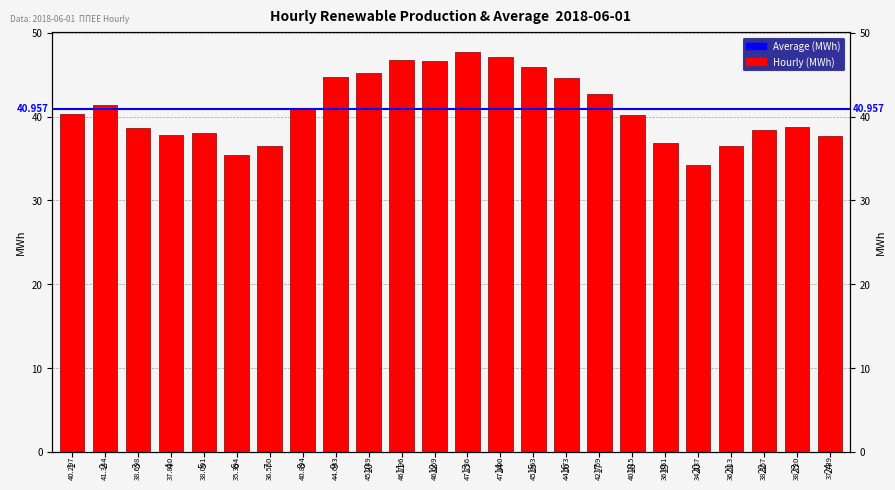

Rank the categories by value from lowest to highest.

20, 6, 21, 7, 19, 24, 4, 5, 22, 3, 23, 18, 1, 8, 2, 17, 16, 9, 10, 15, 12, 11, 14, 13